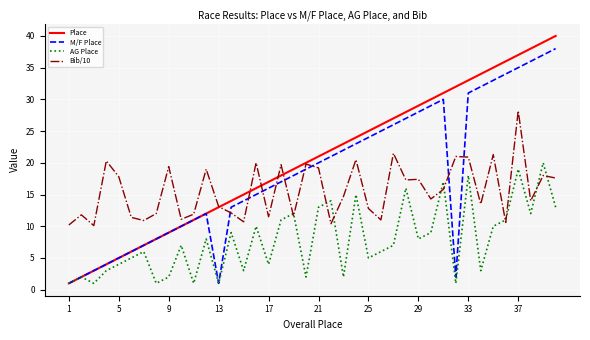

Which series has the widest spread of values?

Place